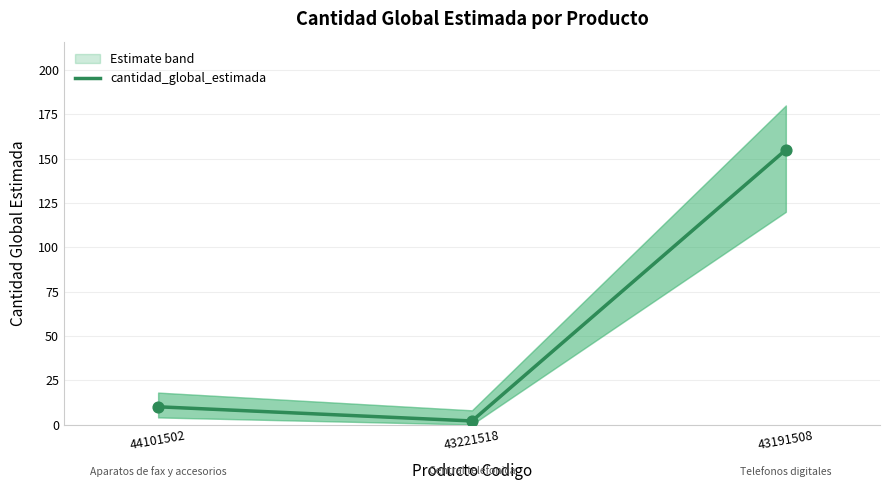

Which has a higher value, 44101502 or 43191508?

43191508